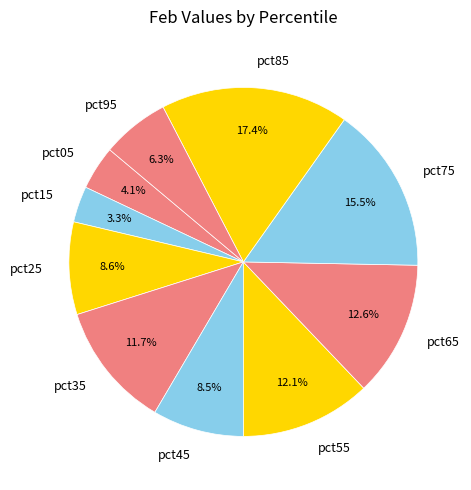

What is the smallest slice in the pie chart?

pct15